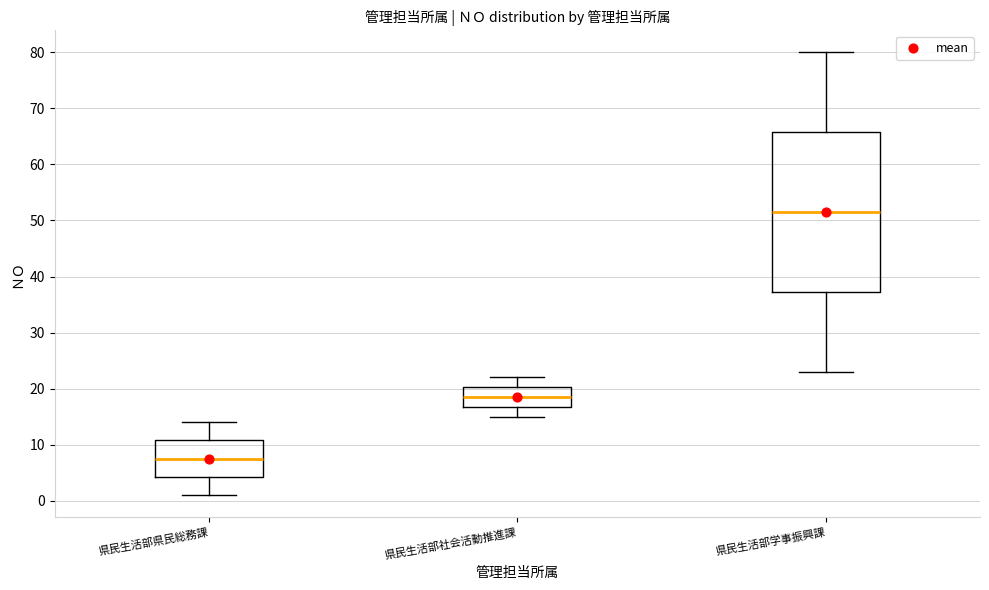

Where does the median line of the box for 県民生活部社会活動推進課 sit on the y-axis? The values are not printed on the chart, so give them approximately, as read against the axis.

19